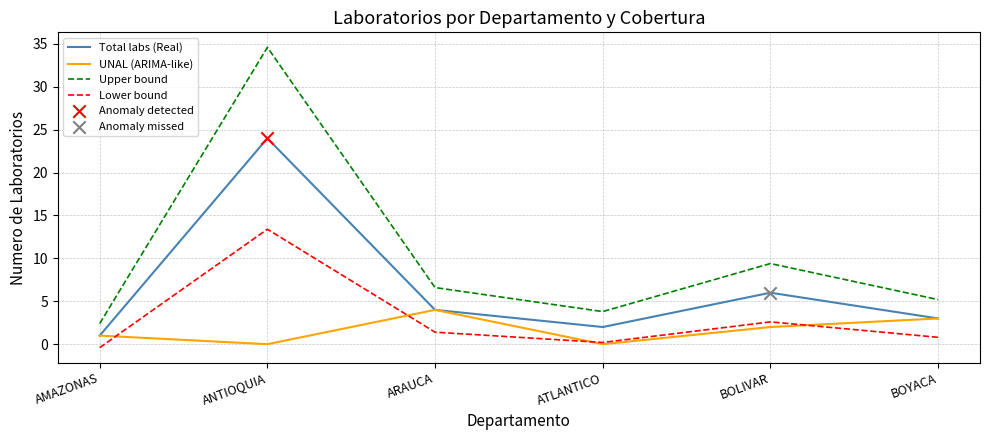

What is the difference between the highest and lowest values at BOLIVAR?

7.4